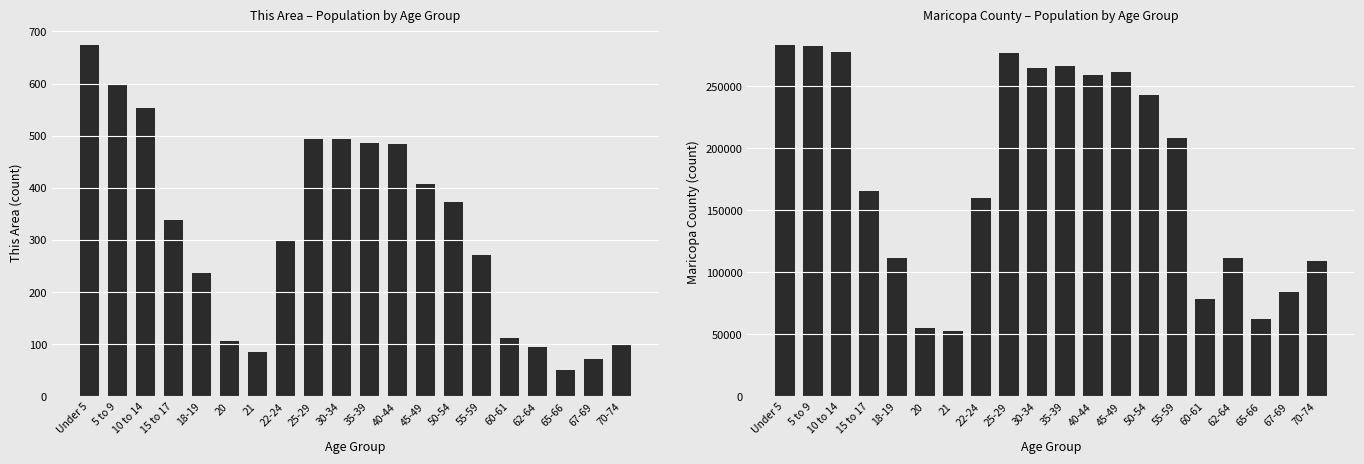

Which series has the largest range (max minus min)?

Maricopa County